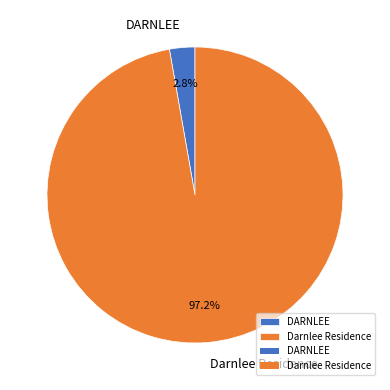

Which slice is the smallest?

DARNLEE